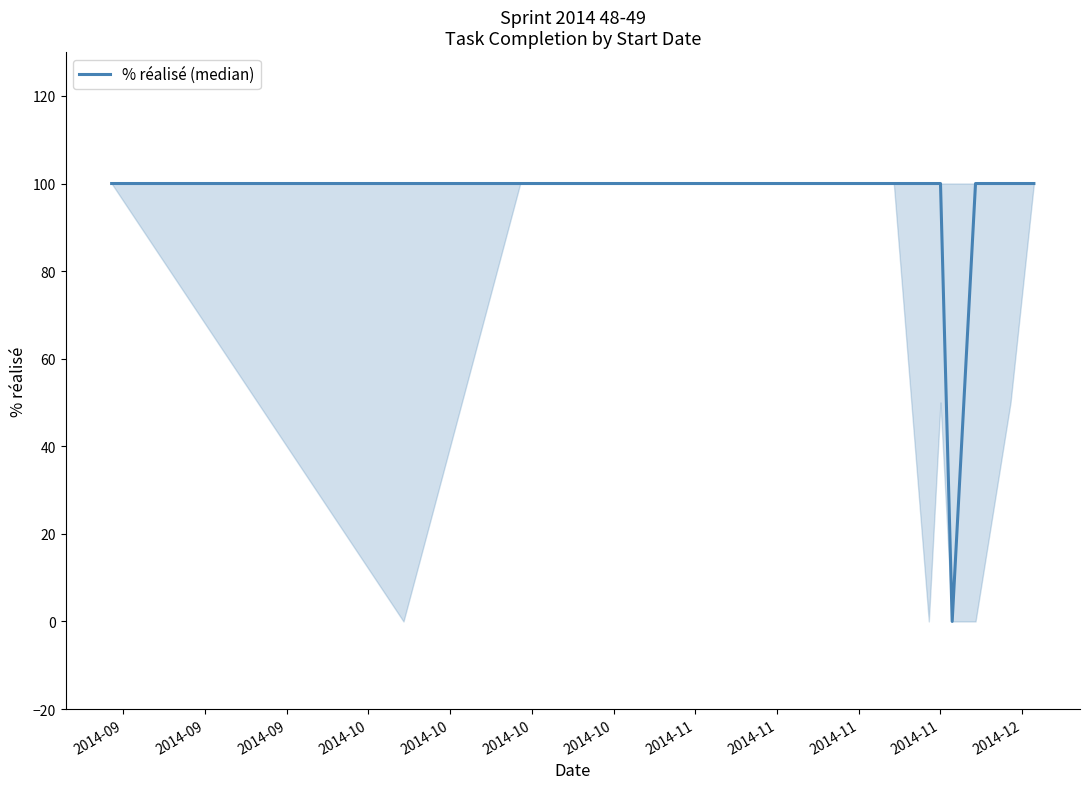

Where is the data nearest to the value 50?

2014-09